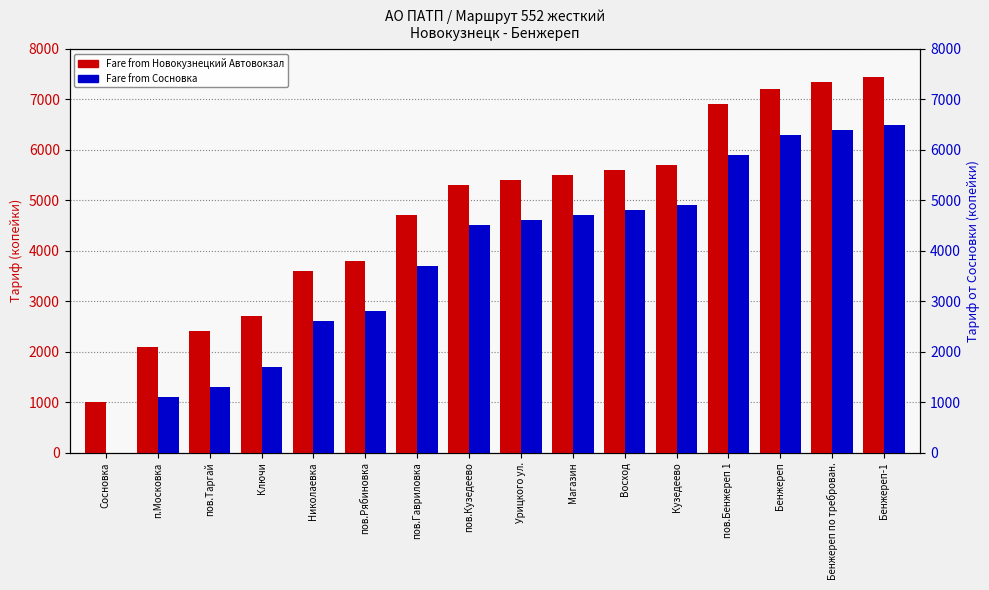

Is the value of Fare from Сосновка at пов.Бенжереп 1 greater than the value of Fare from Новокузнецкий Автовокзал at п.Московка?

Yes